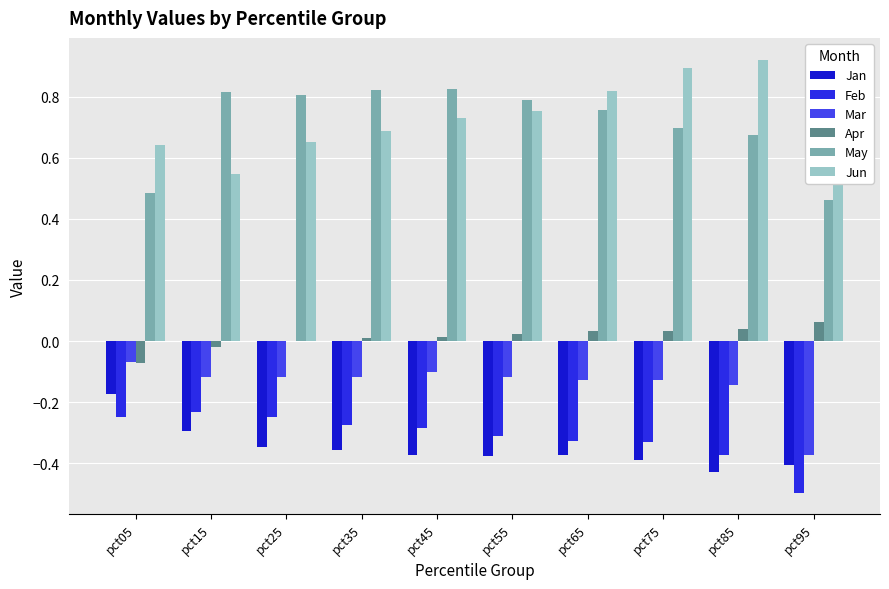

Reading right to left, transcribe all the data shown in this chart.

Jan: -0.4	-0.4	-0.4	-0.4	-0.4	-0.4	-0.4	-0.3	-0.3	-0.2
Feb: -0.5	-0.4	-0.3	-0.3	-0.3	-0.3	-0.3	-0.2	-0.2	-0.2
Mar: -0.4	-0.1	-0.1	-0.1	-0.1	-0.1	-0.1	-0.1	-0.1	-0.1
Apr: 0.1	0.0	0.0	0.0	0.0	0.0	0.0	-0.0	-0.0	-0.1
May: 0.5	0.7	0.7	0.8	0.8	0.8	0.8	0.8	0.8	0.5
Jun: 0.7	0.9	0.9	0.8	0.8	0.7	0.7	0.7	0.5	0.6